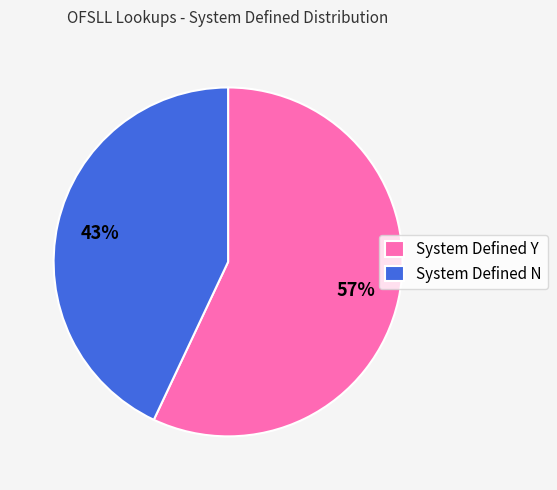

Is there any slice that represents more than half of the pie?

Yes